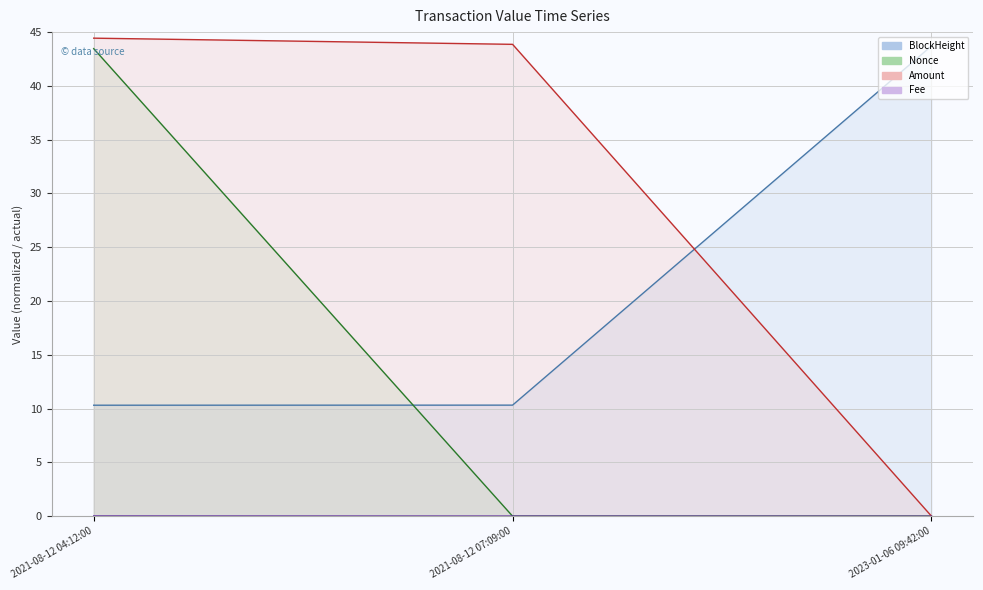

What is the sum of all BlockHeight values?

64.4